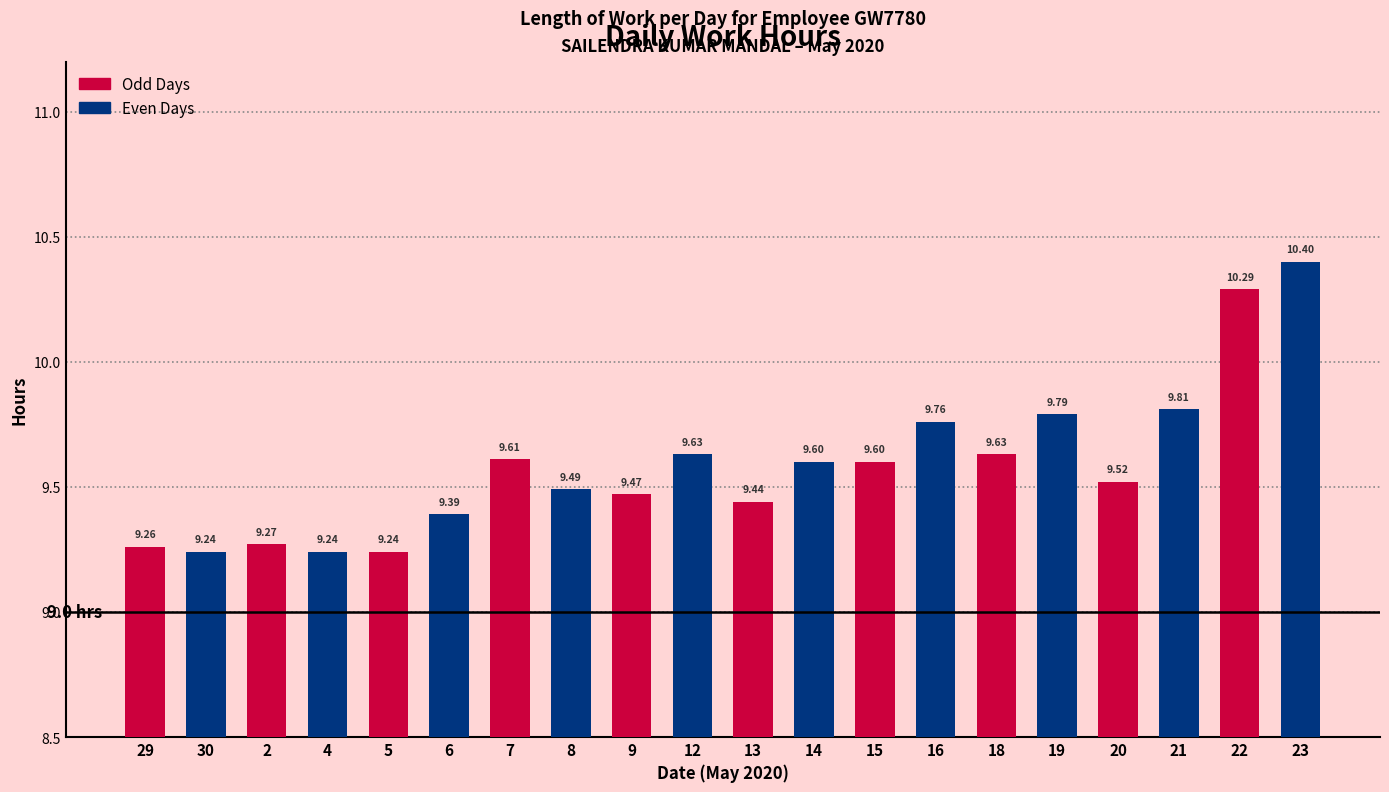

What is the greatest value displayed?

10.4